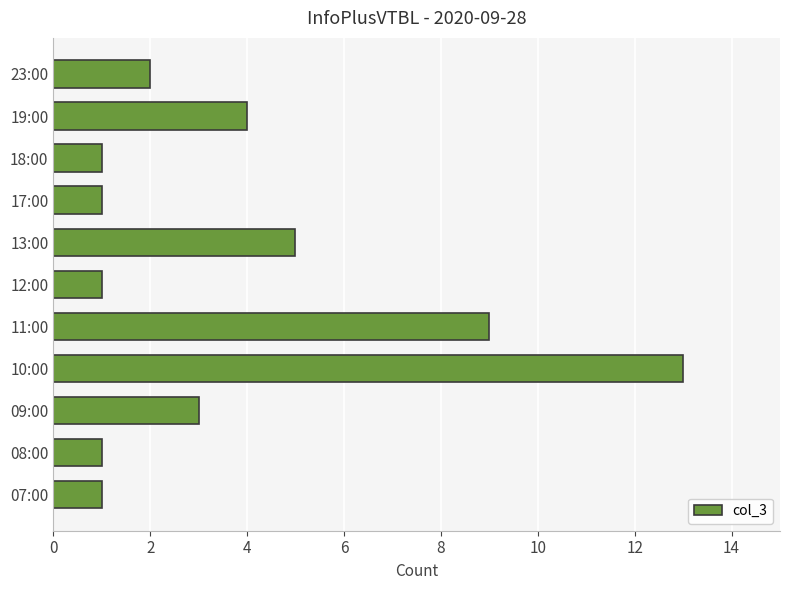

How many values are below 2?

5